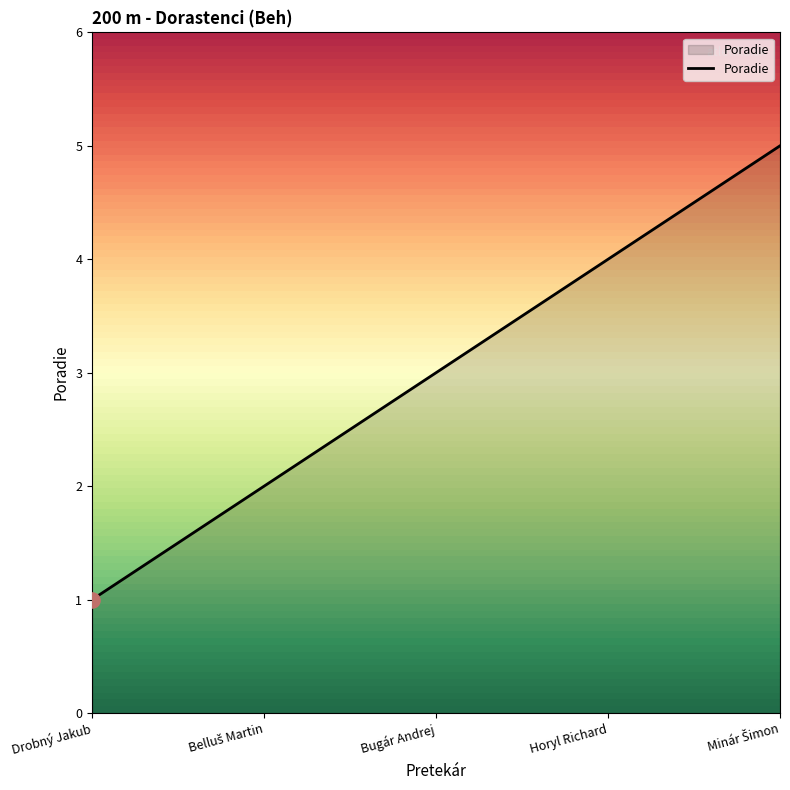

What is the ratio of the value at Bugár Andrej to the value at Drobný Jakub?

3.0